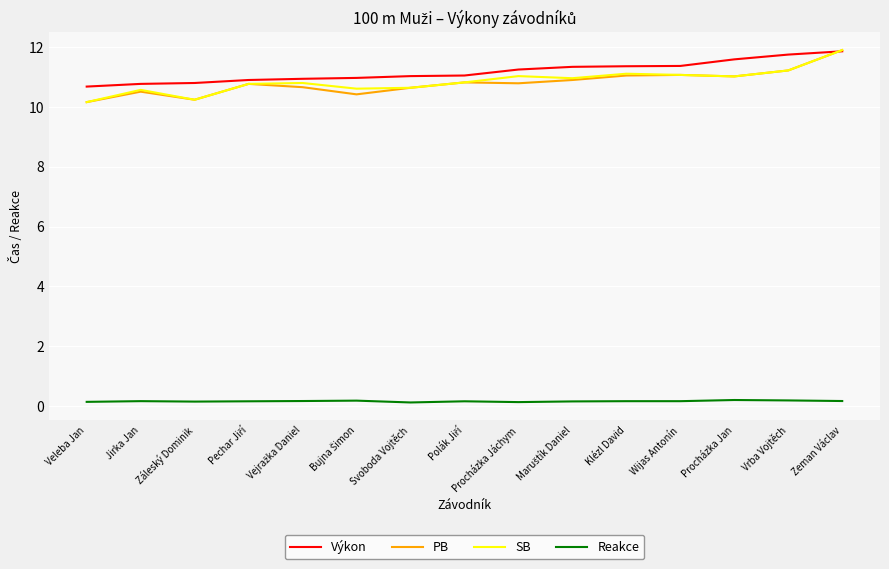

At which label does PB reach its peak?

Zeman Václav